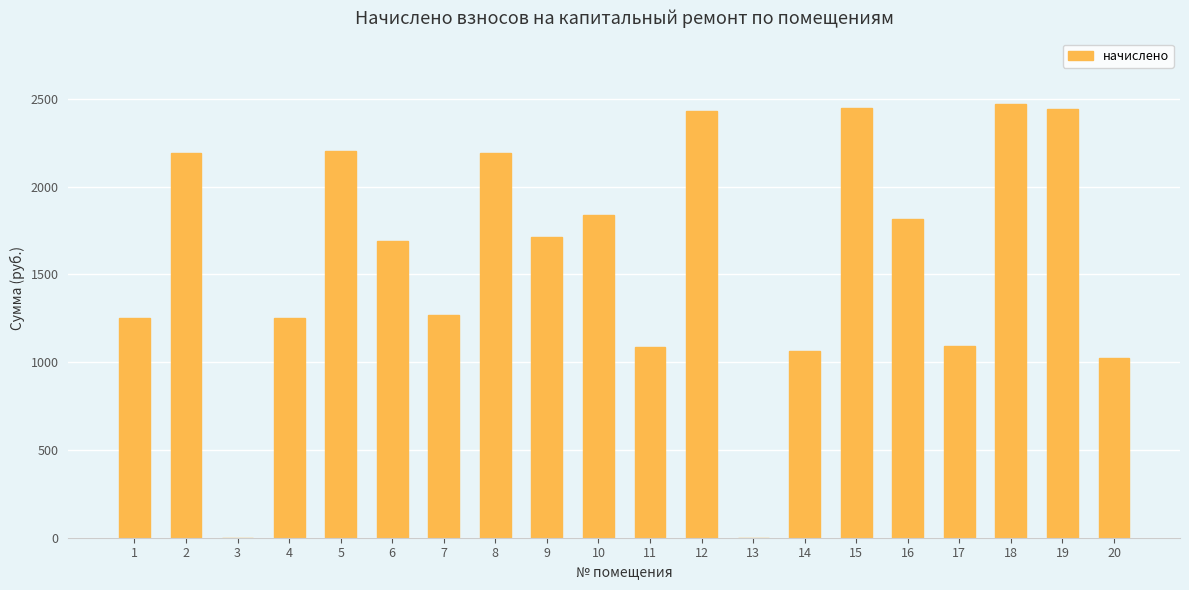

Is it true that the value at 9 is 2745.9?

False